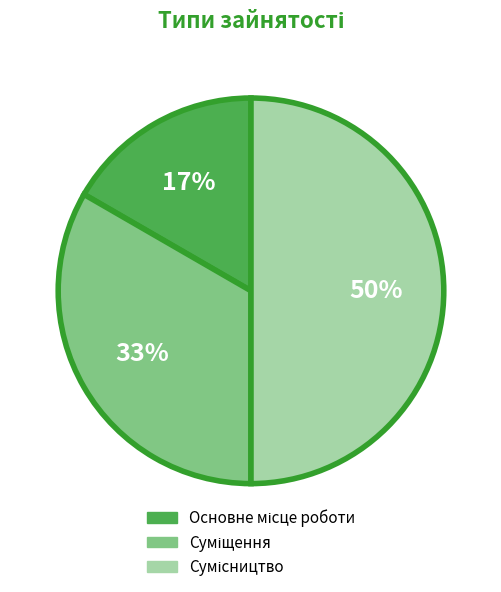

To the nearest percent, what is the average slice percentage?

33%